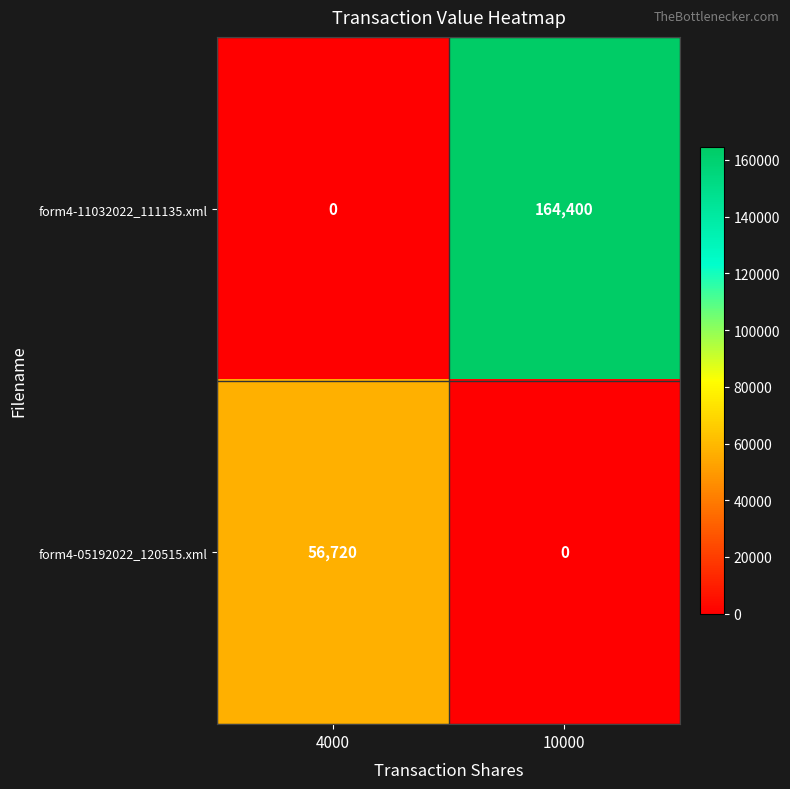

What is the sum of all form4-11032022_111135.xml values?

164400